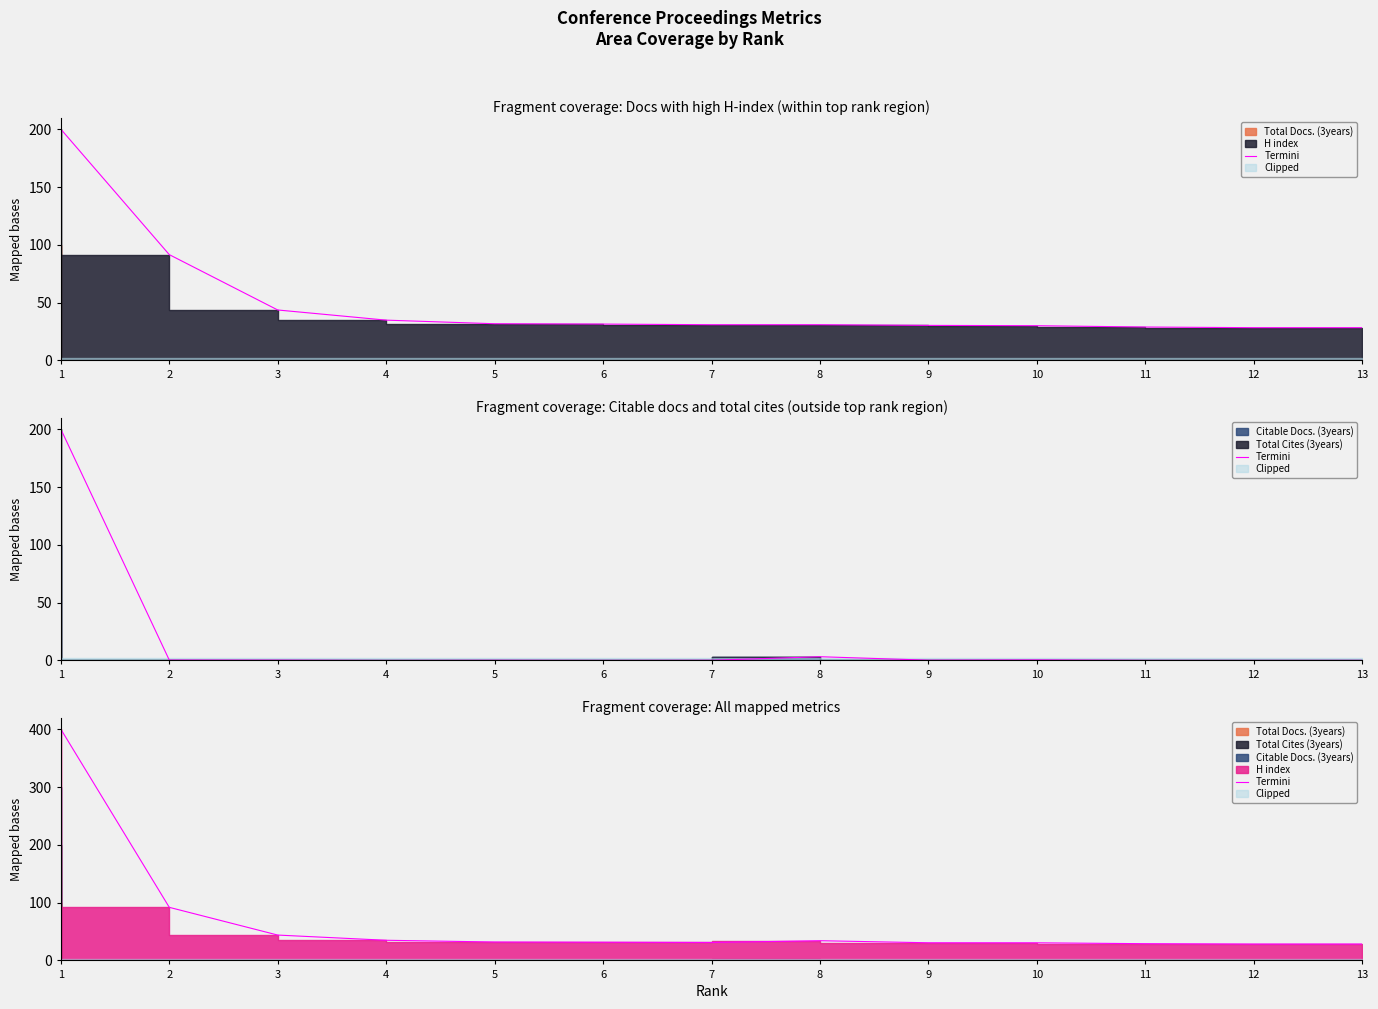

Which category has the highest value across all series?

1